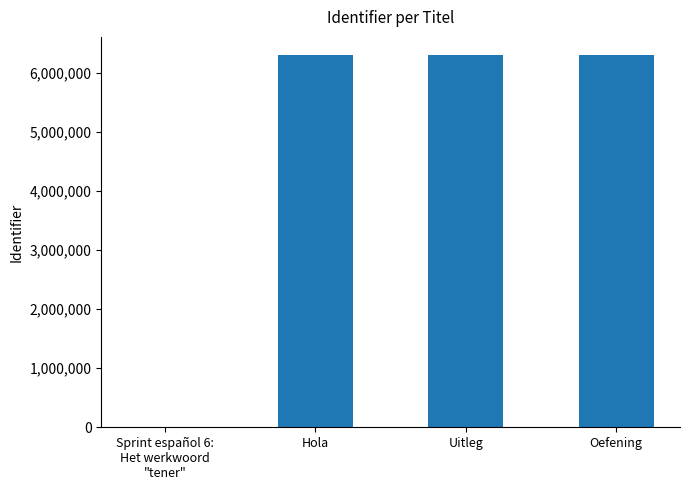

What is the greatest value displayed?

6291278